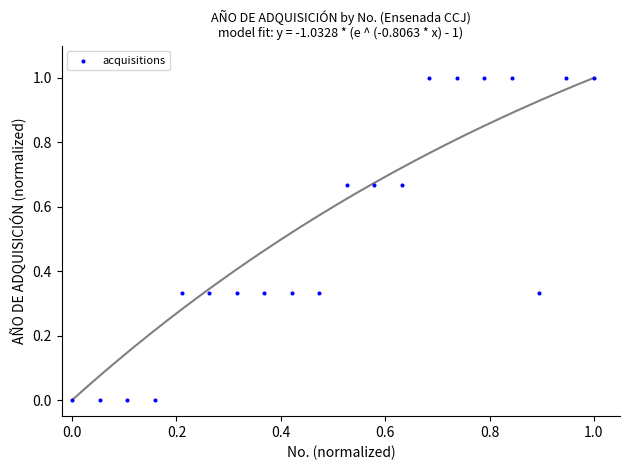

What is the range of Y values (max minus min)?

1.0